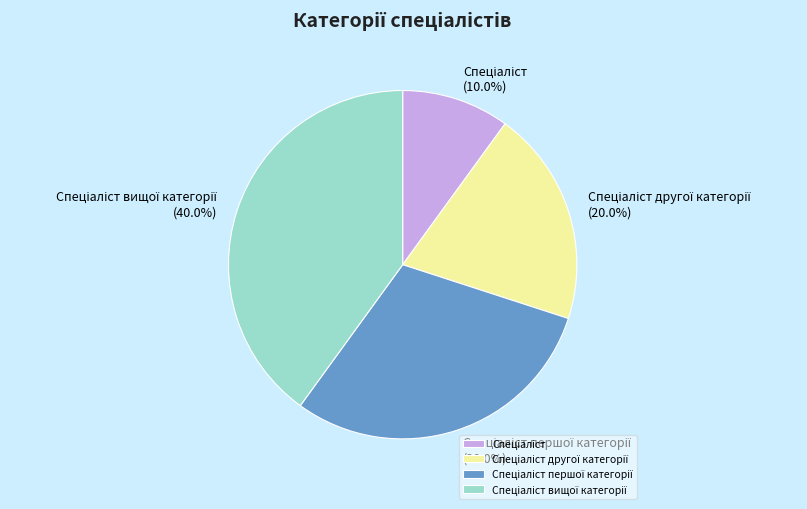

Is there any slice that represents more than half of the pie?

No